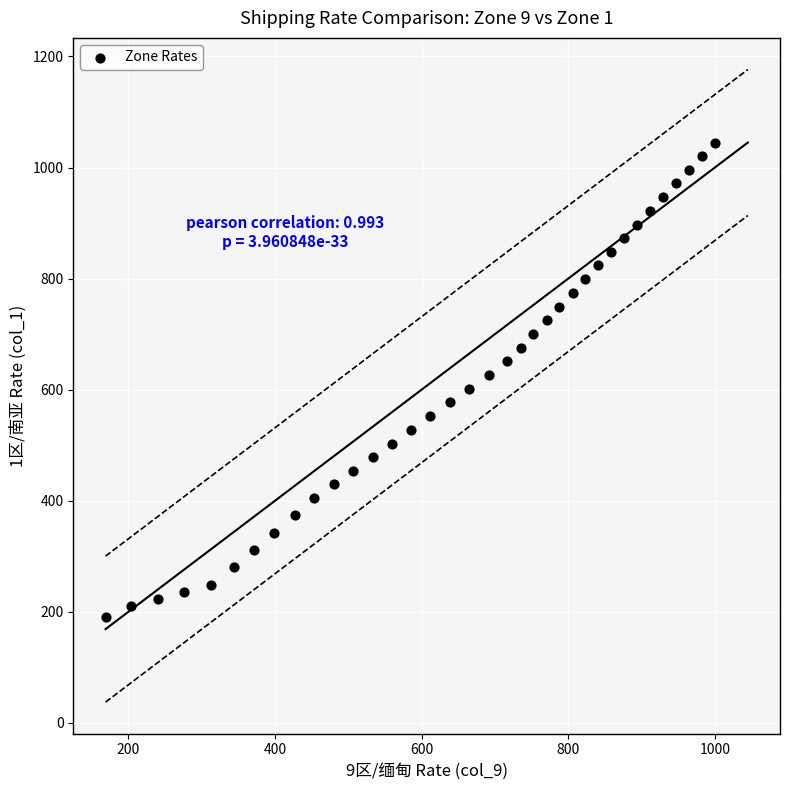

What is the range of X values (max minus min)?

831.1